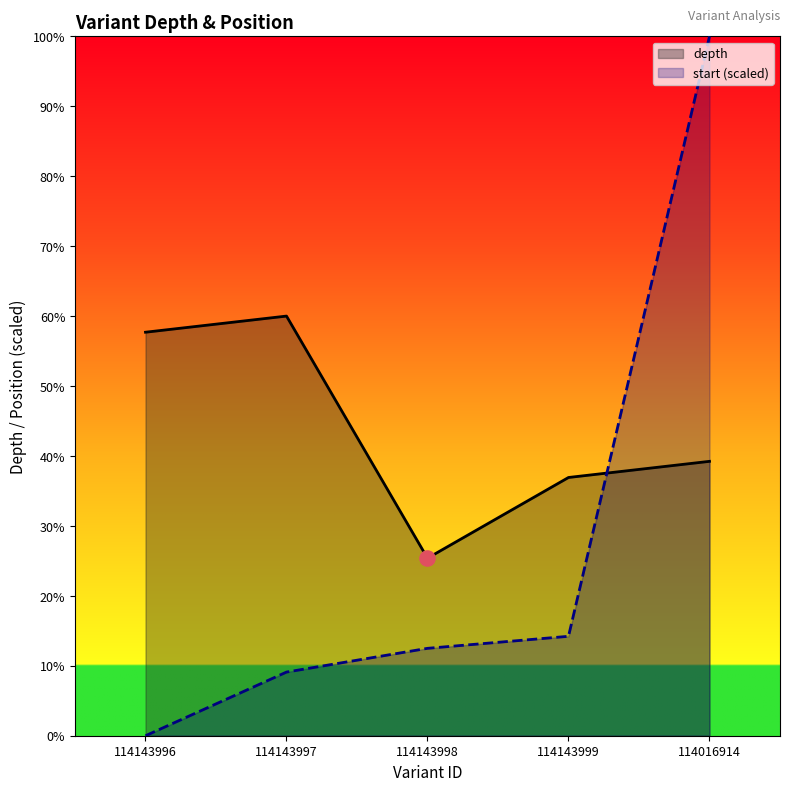

Is the value of start at 114143996 greater than the value of depth at 114143997?

No